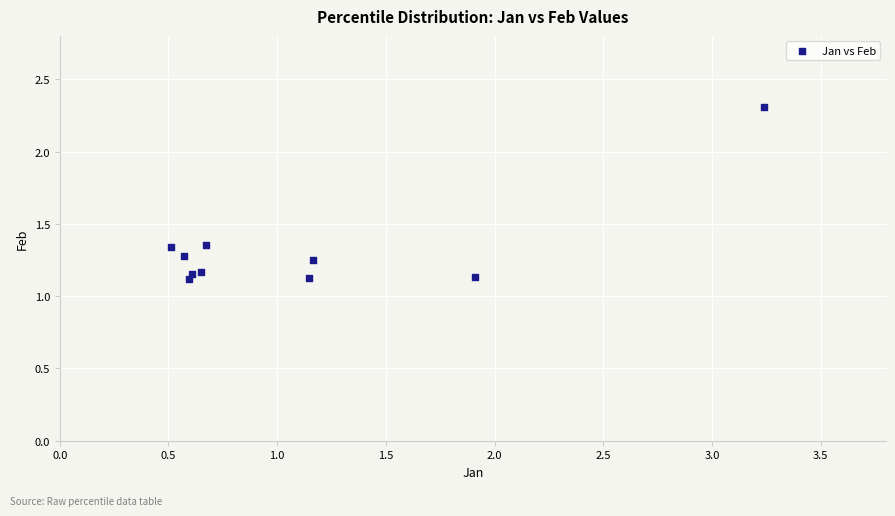

What is the range of X values (max minus min)?

2.7